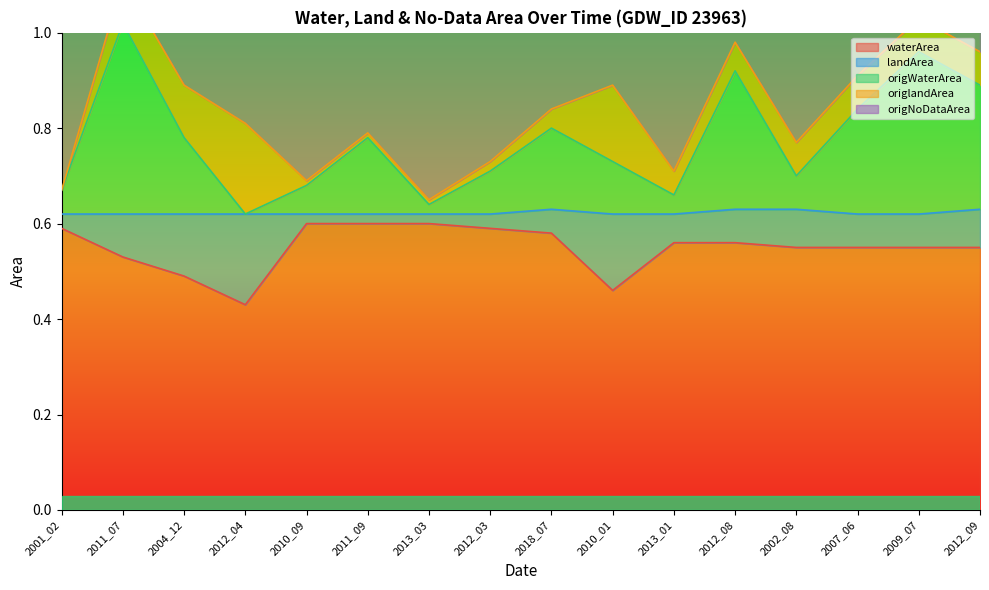

True or false: origWaterArea and origNoDataArea intersect in this chart.

False